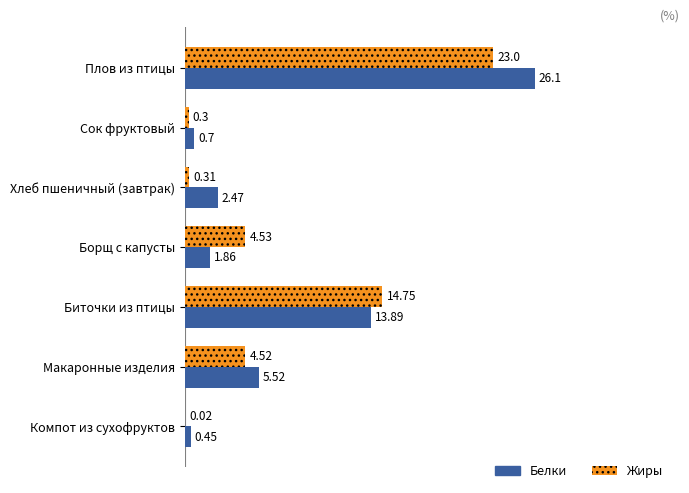

At which category is the sum across all series the highest?

Плов из птицы